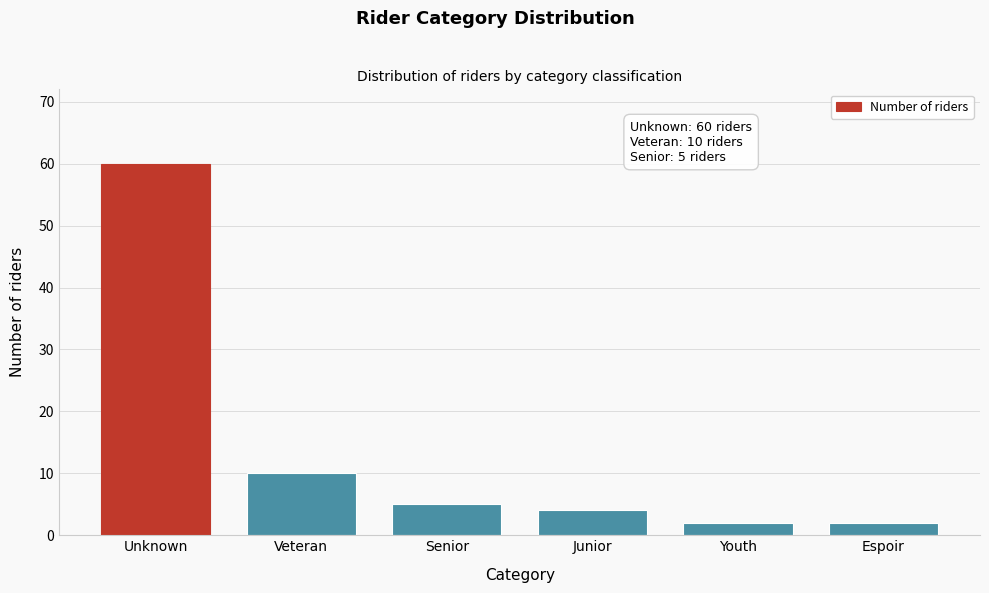

Reading left to right, what are all the values shown in this chart?

Unknown=60	Veteran=10	Senior=5	Junior=4	Youth=2	Espoir=2